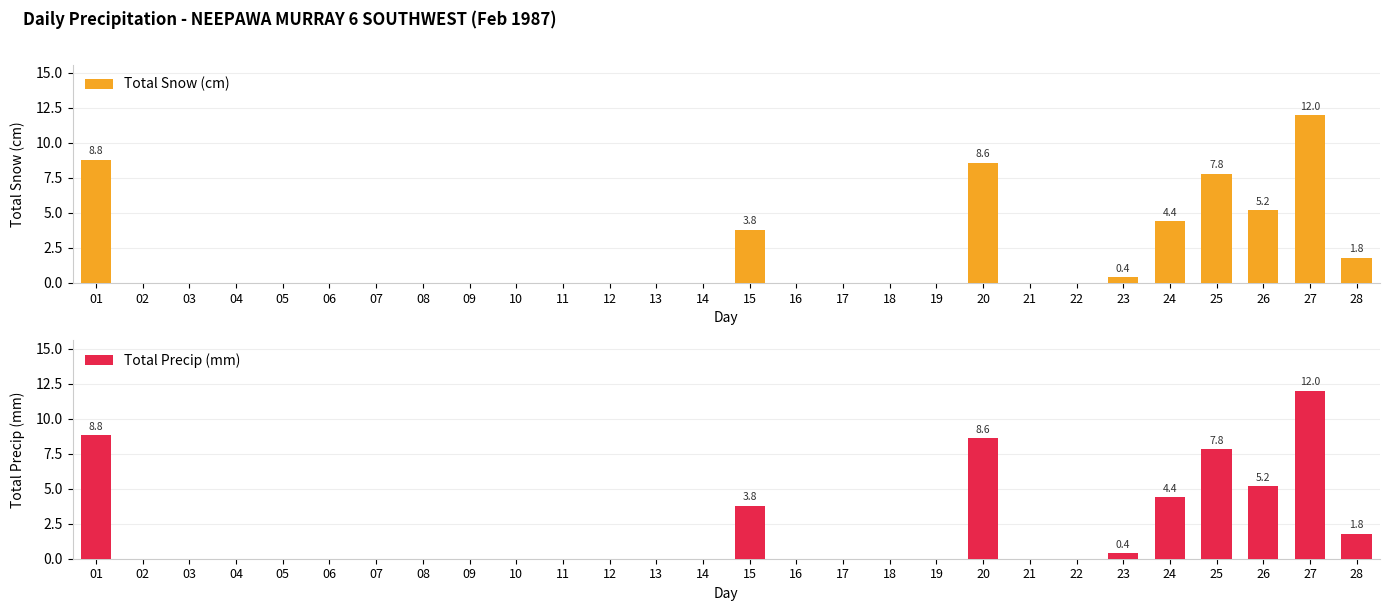

At which category is the sum across all series the highest?

27